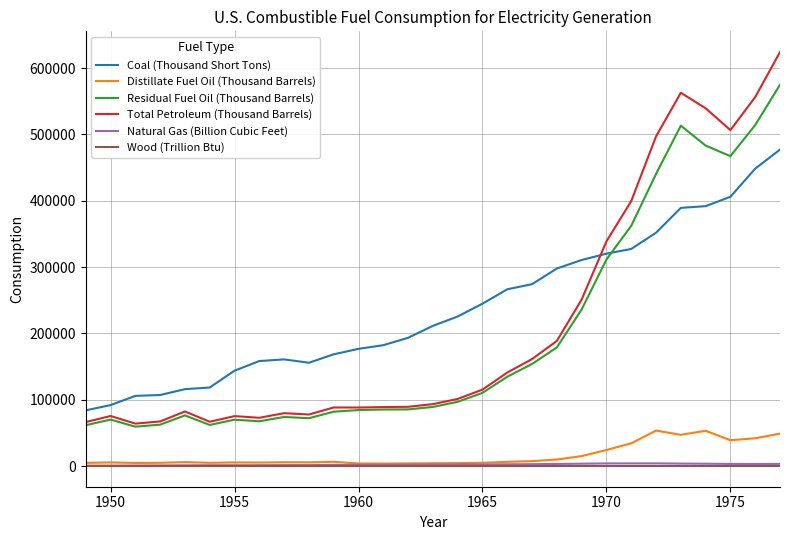

In Distillate Fuel Oil (Thousand Barrels), how many points are lower than both neighbors (excluding endpoints)?

7